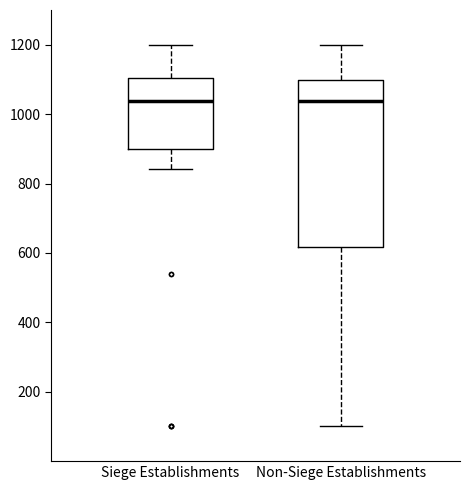

Reading left to right, read every box against the y-axis: the position of its median line, the range the box covers, and the ends of its whiskers. The values are not printed on the chart, so give them approximately, as read against the axis.

Siege Establishments: median 1040, box 900 to 1100, whiskers 840 to 1200
Non-Siege Establishments: median 1040, box 620 to 1100, whiskers 100 to 1200